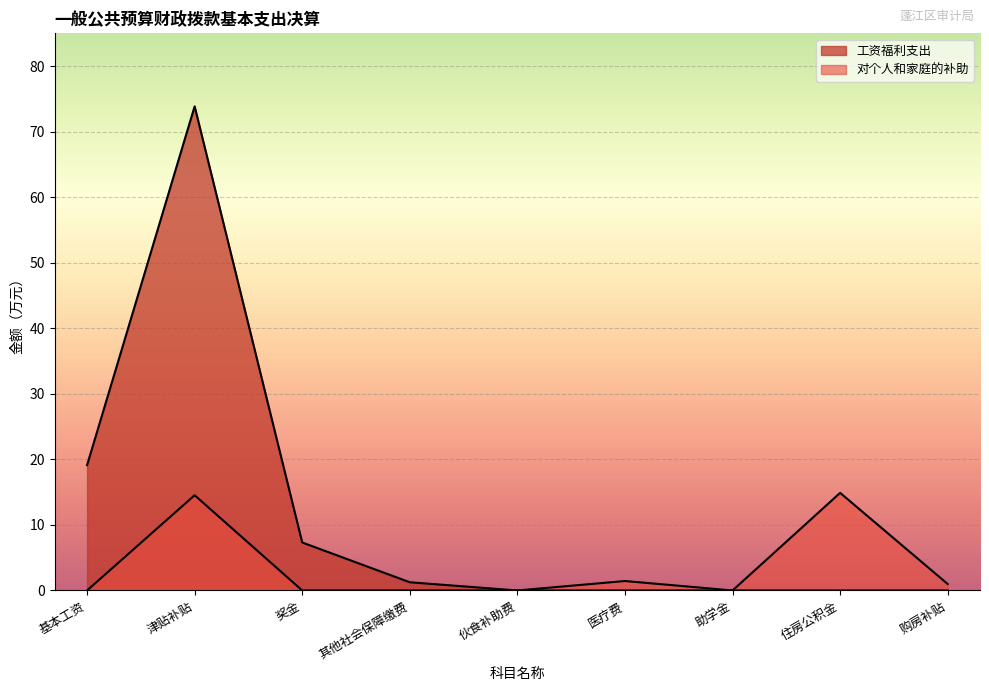

What is the label of the 3rd point from the left?

奖金